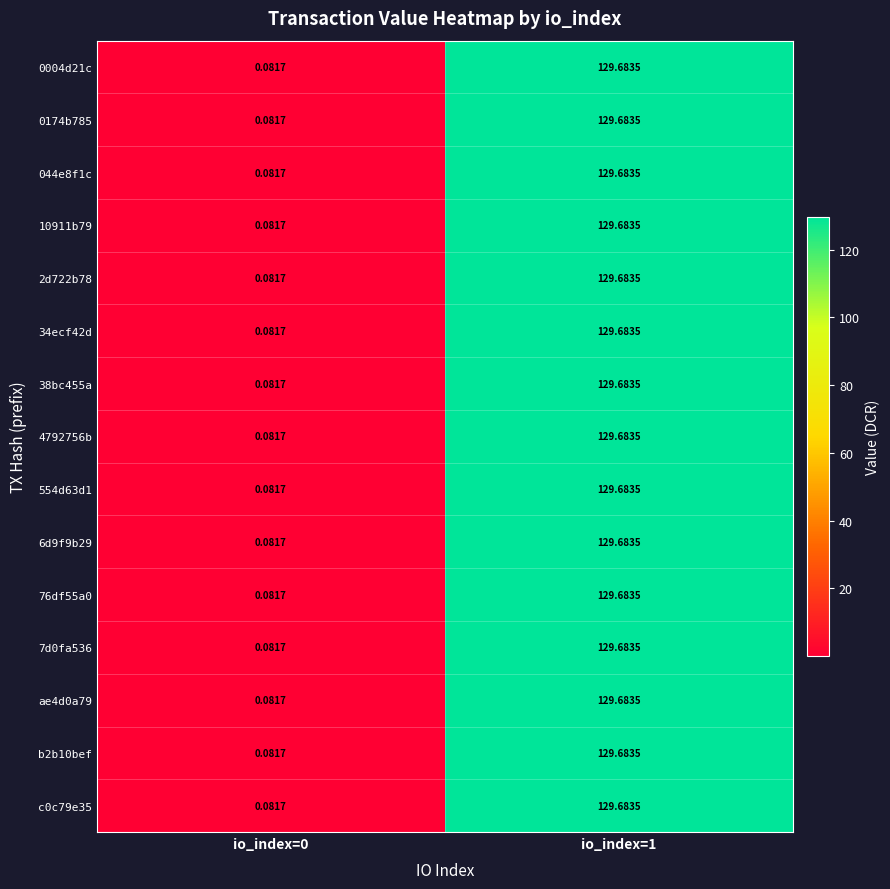

Count the number of data series in this chart.

15